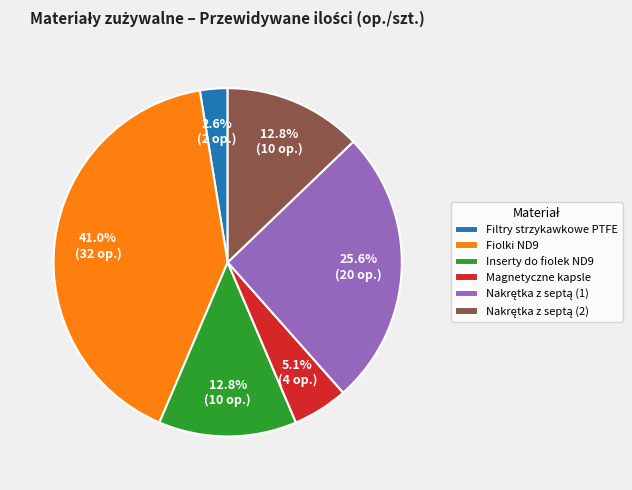

Is it true that Magnetyczne kapsle is 12% of the pie?

False